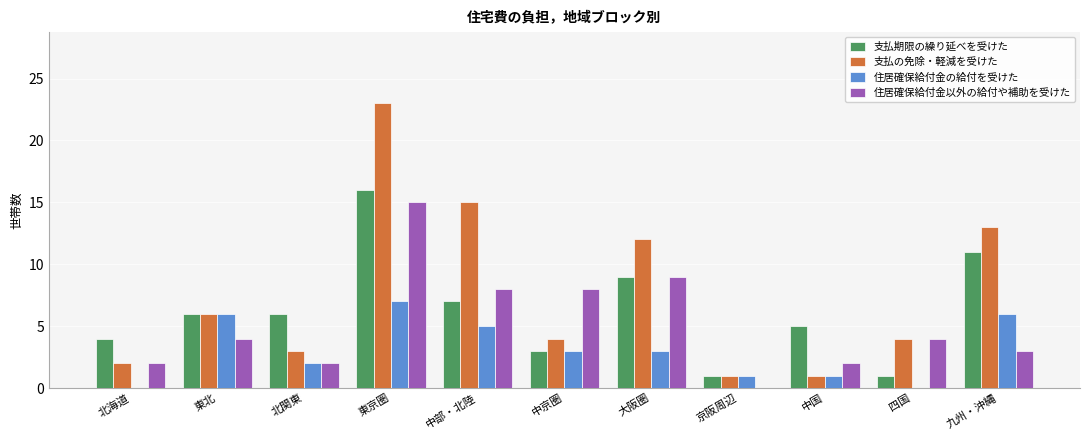

Is the value of 支払期限の繰り延べを受けた at 大阪圏 greater than the value of 支払の免除・軽減を受けた at 京阪周辺?

Yes